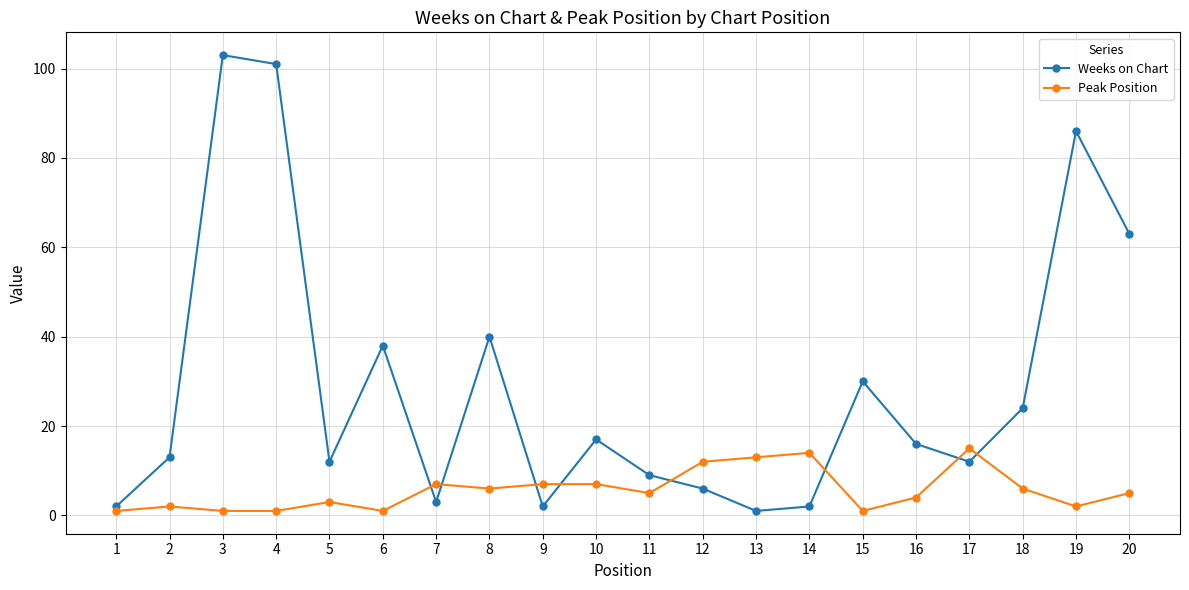

At which category does Weeks on Chart reach its first local valley?

5